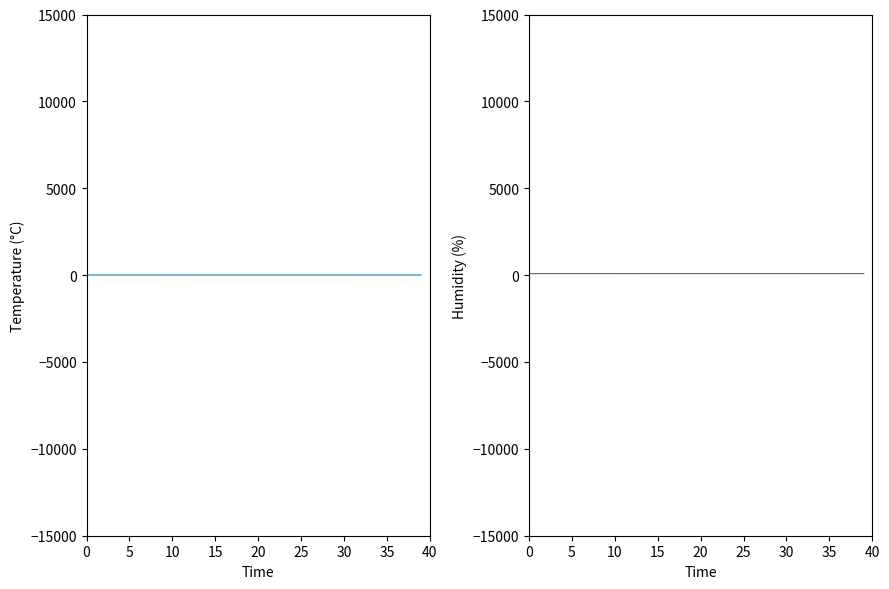

What is the sum of all temperature values?

310.6